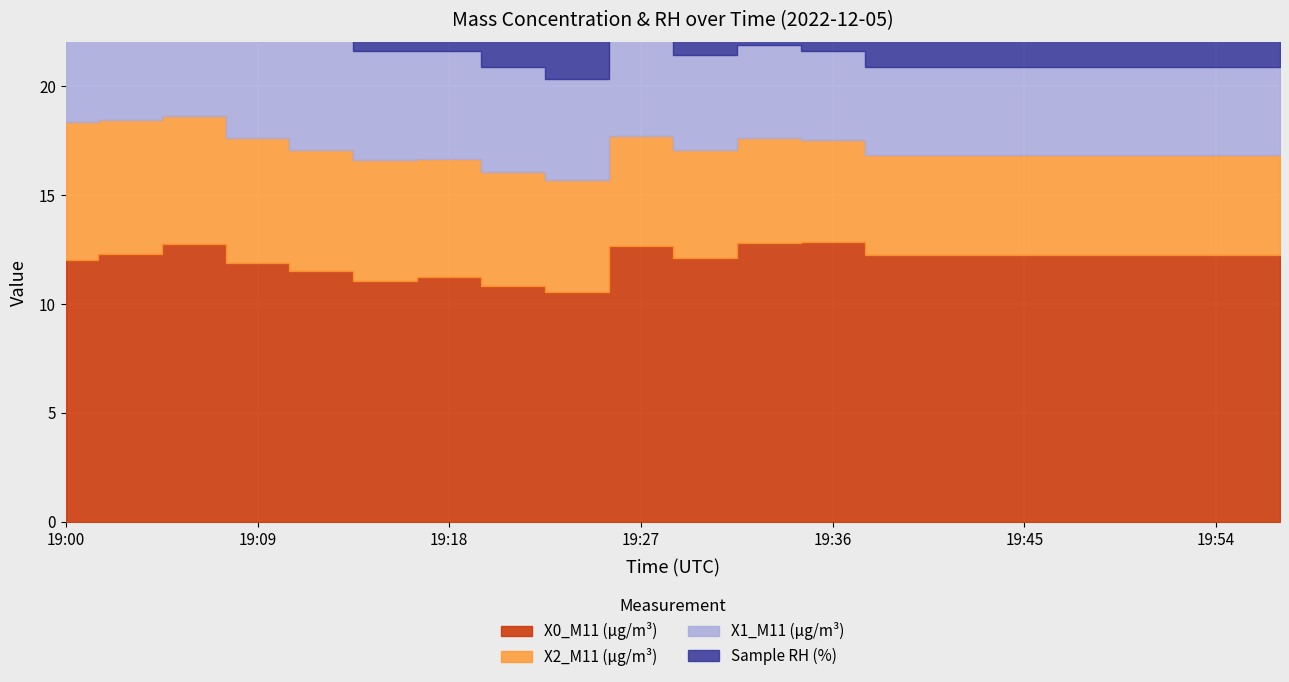

What are all the series names shown in the legend?

X0_M11 (μg/m³), X2_M11 (μg/m³), X1_M11 (μg/m³), Sample RH (%)